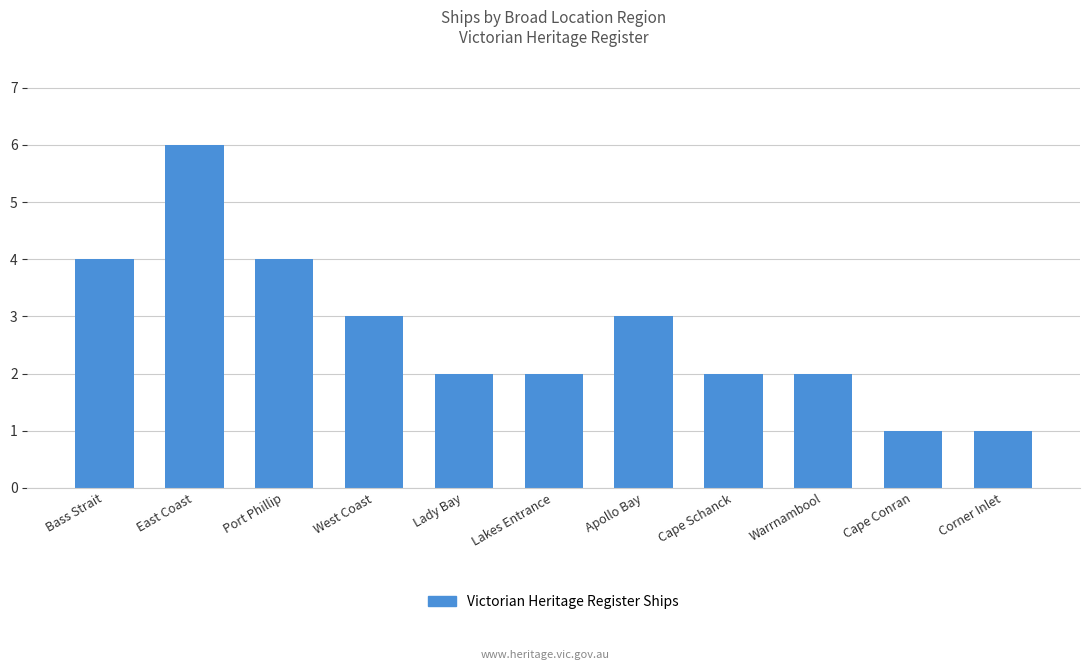

Where does the data first go above 2?

Bass Strait